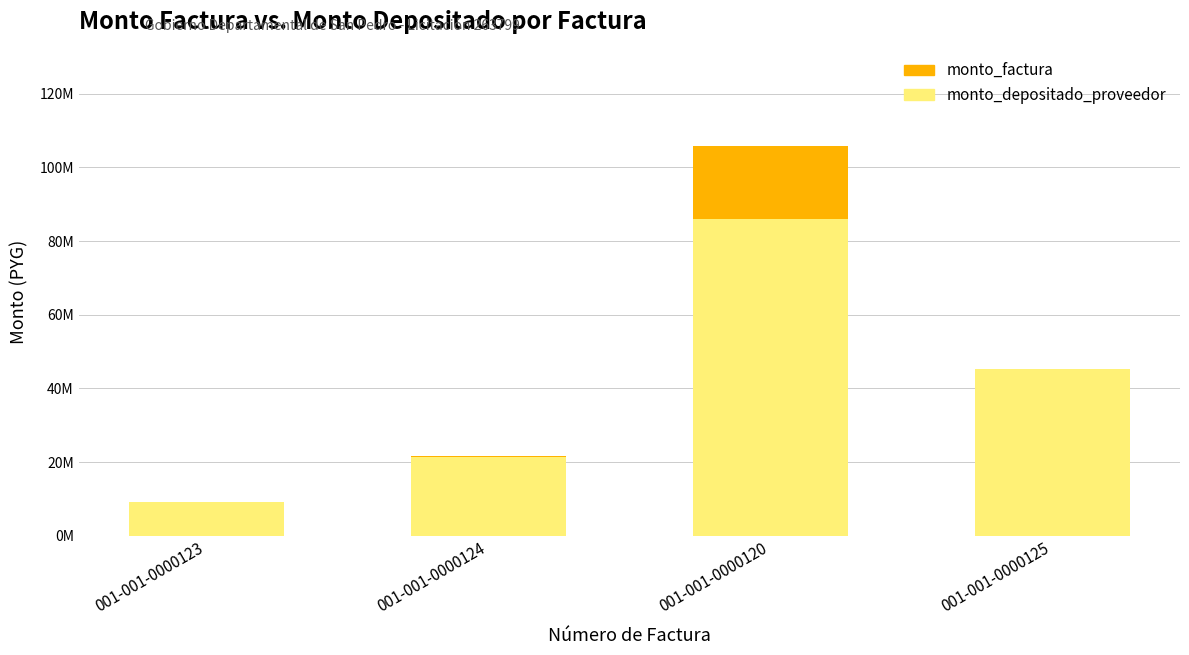

What are all the series names shown in the legend?

monto_factura, monto_depositado_proveedor